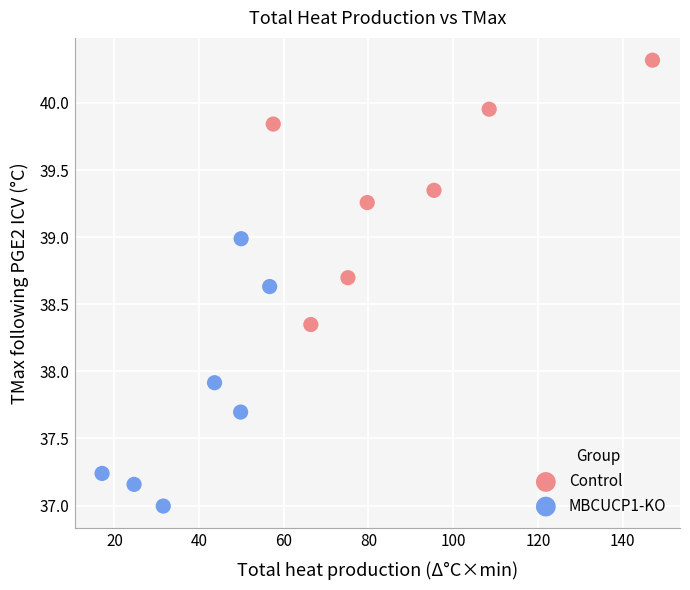

Which series contains the highest Y value?

Control